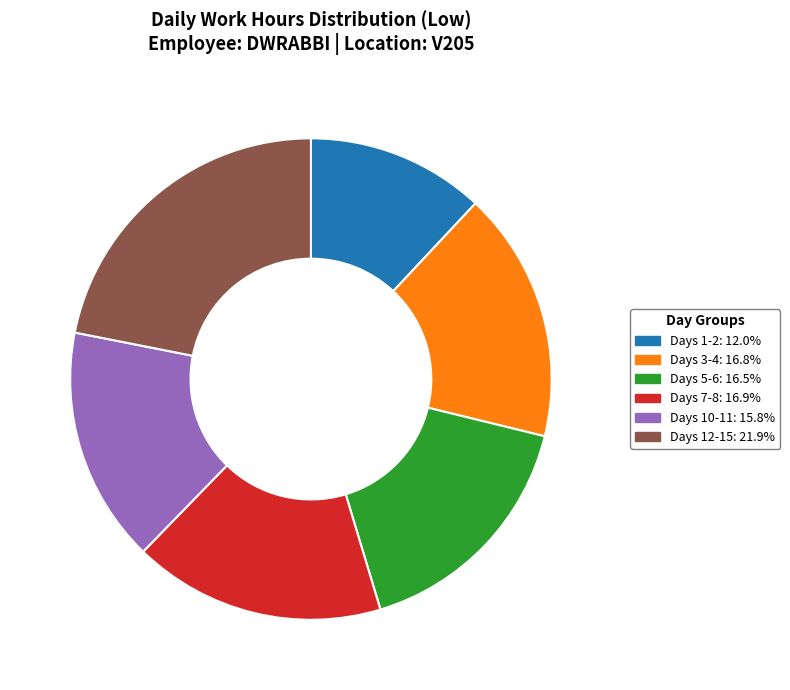

Is there a majority slice in this chart?

No